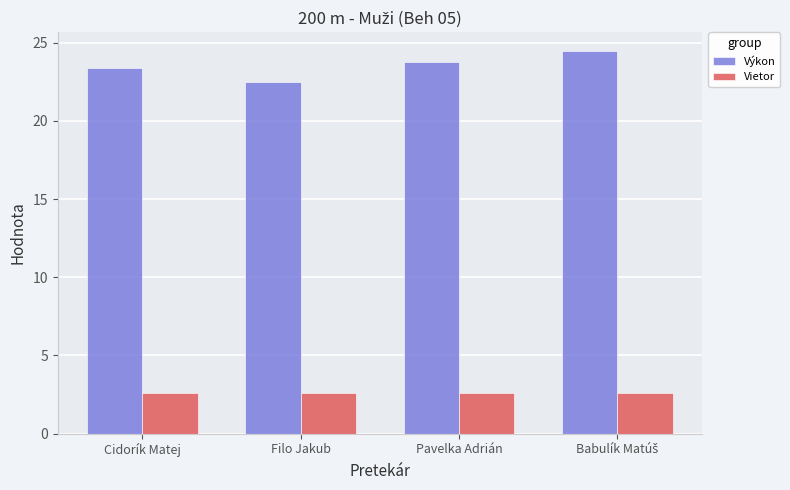

List the series in order of their peak value, highest first.

Výkon, Vietor